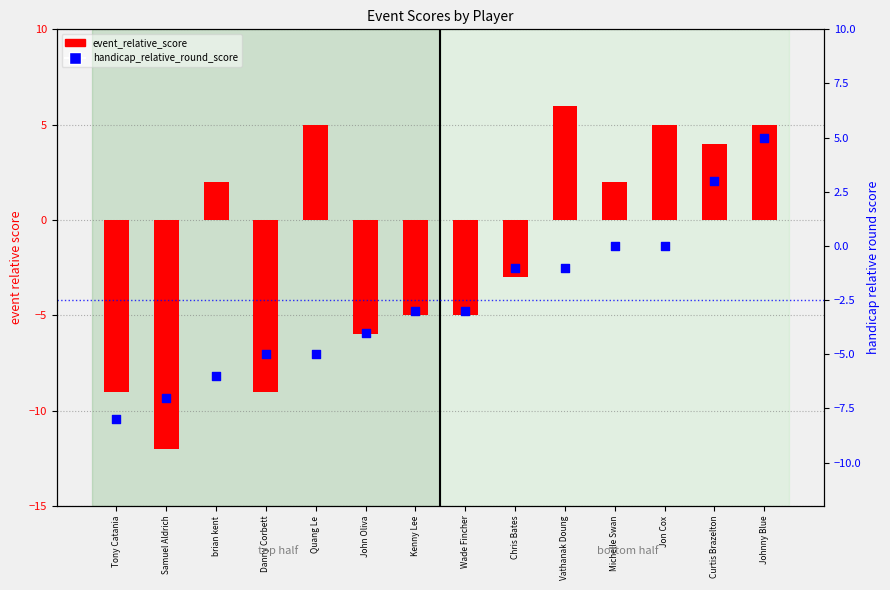

What is the total value across all series at Vathanak Doung?

5